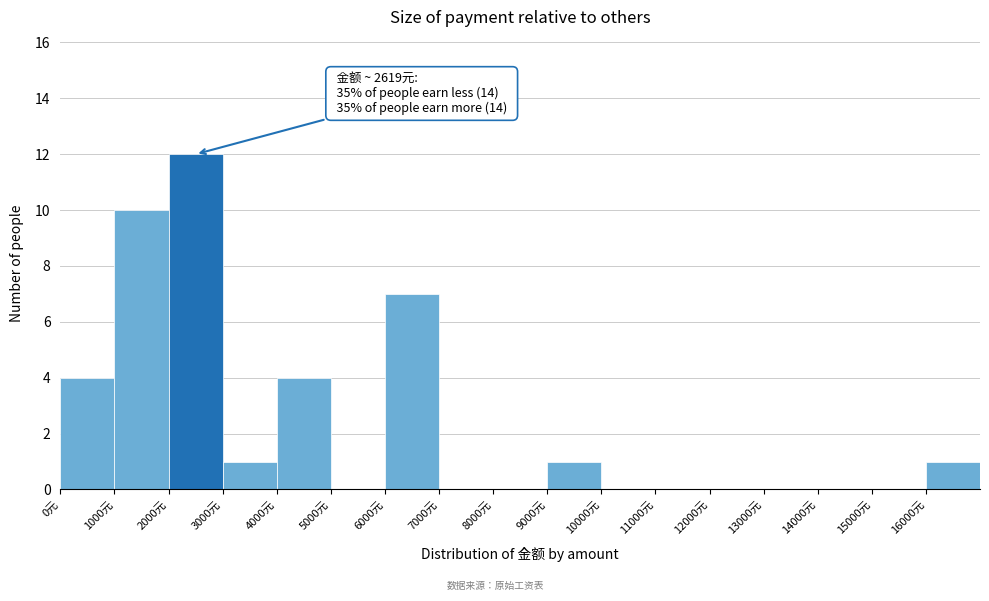

Over which range of the x-axis is the bar tallest?

2000 to 3000